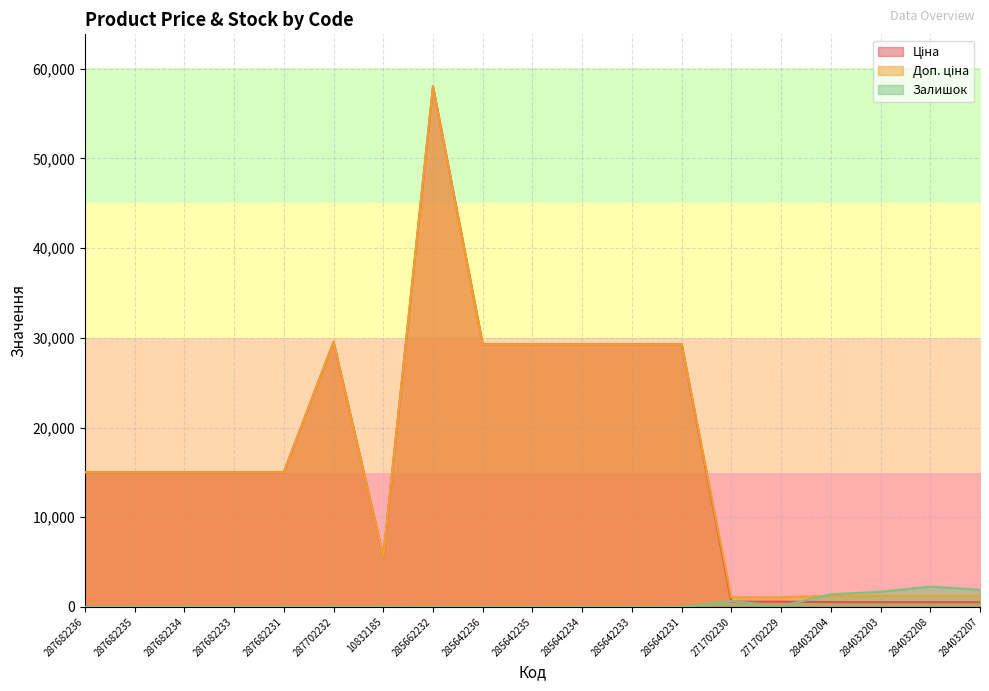

Reading left to right, list all the values displayed in this chart.

Ціна: 15019.2	15019.2	15019.2	15019.2	15019.2	29548.9	5636.0	58037.0	29294.9	29294.9	29294.9	29294.9	29294.9	586.0	586.0	535.4	535.4	535.4	535.4
Доп. ціна: 15019.2	15019.2	15019.2	15019.2	15019.2	29548.9	5636.0	58037.0	29294.9	29294.9	29294.9	29294.9	29294.9	1074.5	1074.5	1227.2	1227.2	1227.2	1227.2
Залишок: 0.0	0.0	0.0	0.0	0.0	0.0	0.0	13.0	12.0	11.0	8.0	14.0	5.0	649.0	100.0	1407.0	1685.0	2265.0	1908.0